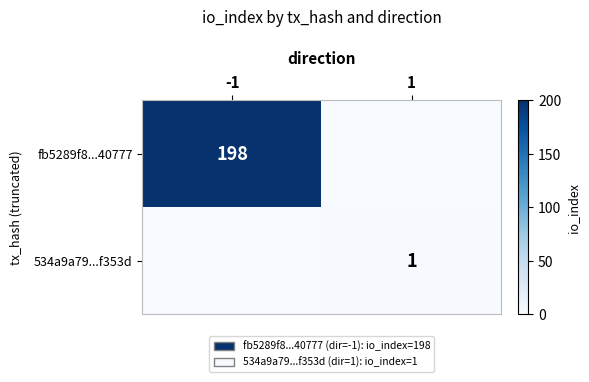

The value of 534a9a79...f353d at 1 is 1. True or false?

True